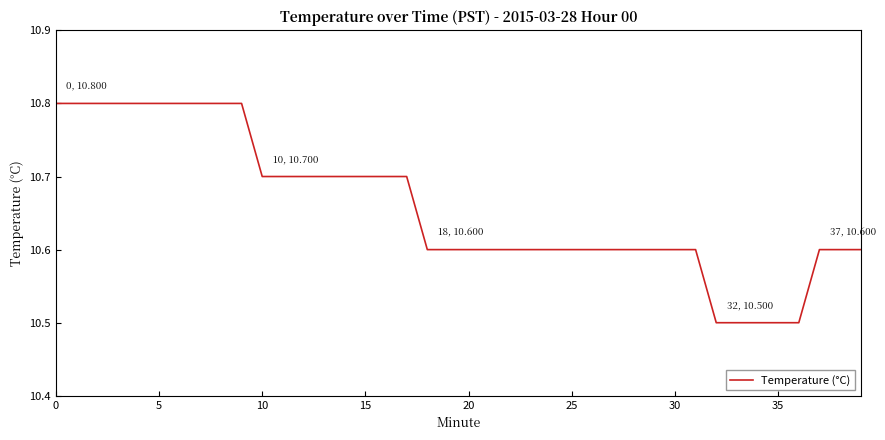

What is the smallest value displayed?

10.5